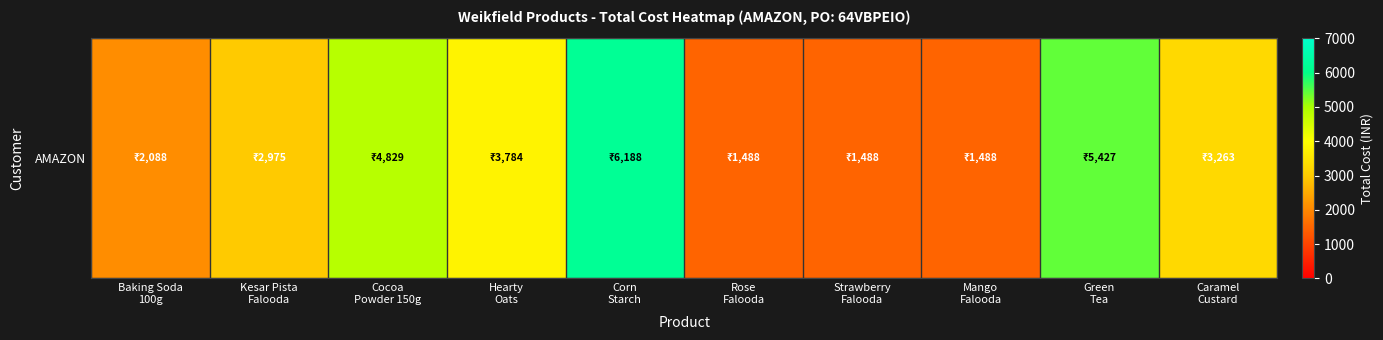

Reading right to left, what are all the values shown in this chart?

3263.0	5426.8	1487.6	1487.6	1487.6	6188.0	3784.1	4828.8	2975.2	2088.0